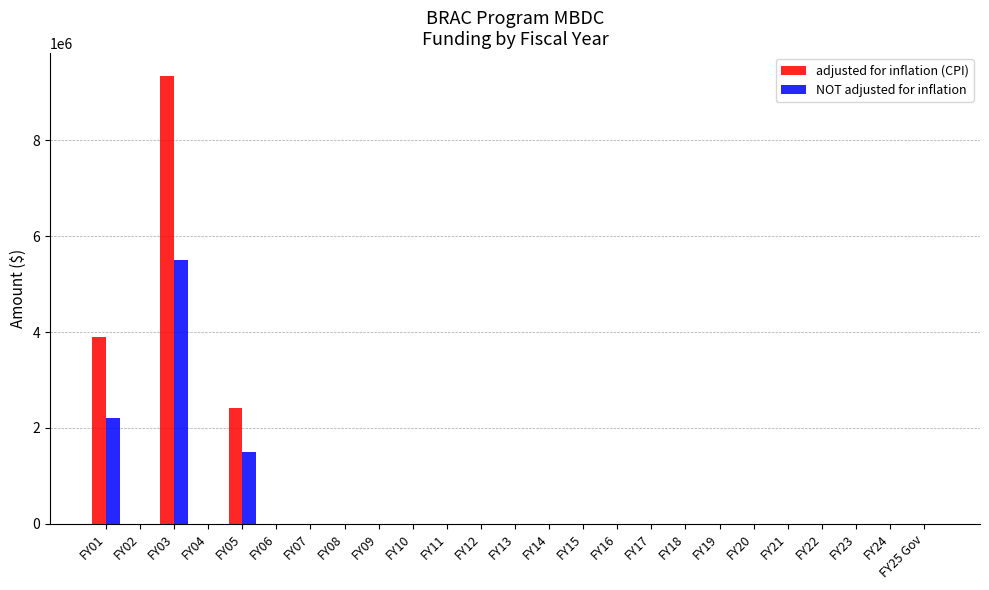

Between FY01 and FY02, which series saw the biggest shift?

adjusted for inflation (CPI)